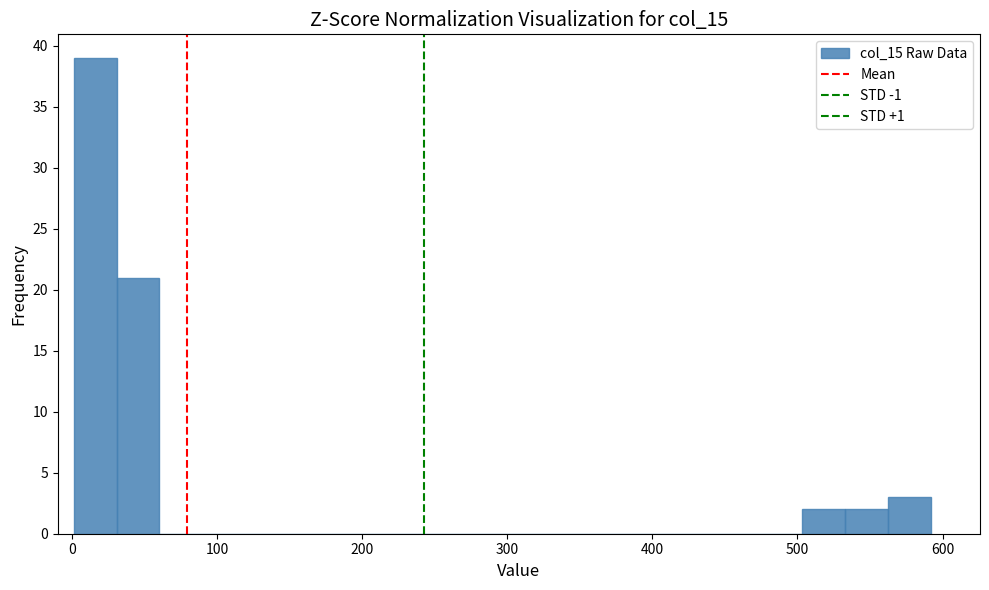

Around what value on the x-axis is the tallest bar? Give the approximate position of its centre, as read against the axis.

20